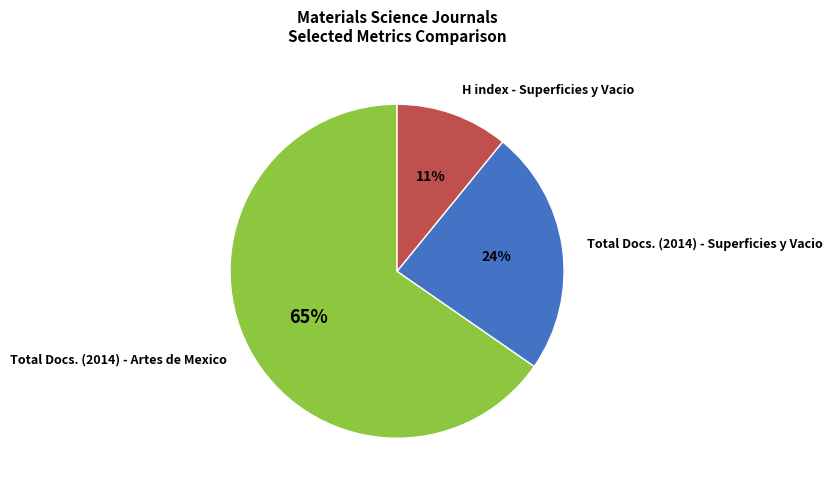

What is the majority slice?

Total Docs. (2014) - Artes de Mexico